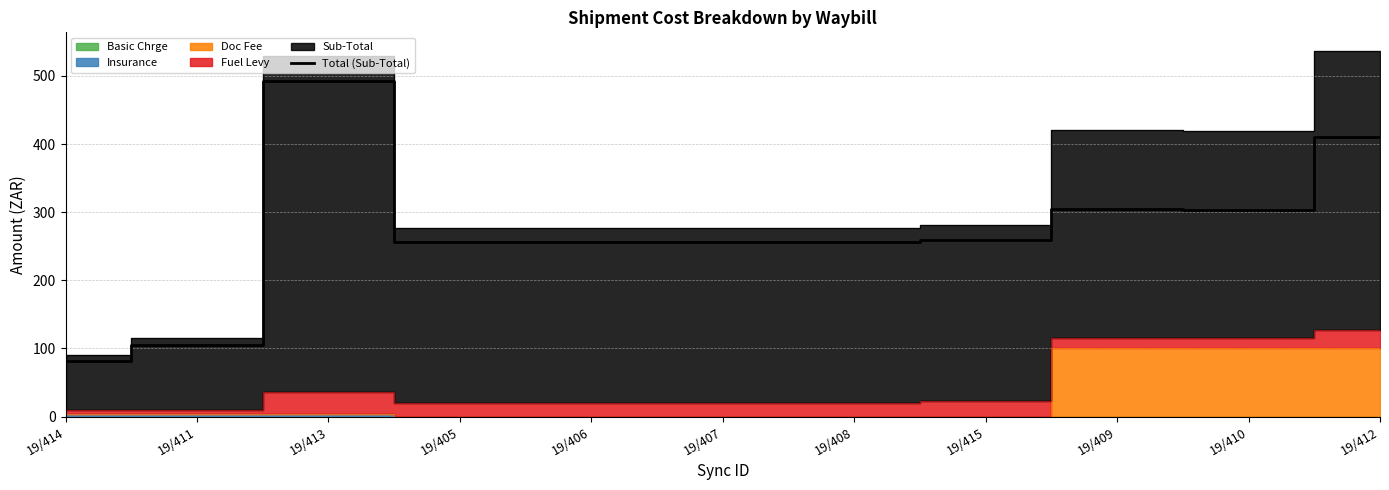

What is the value of the 3rd point from the left?

492.3